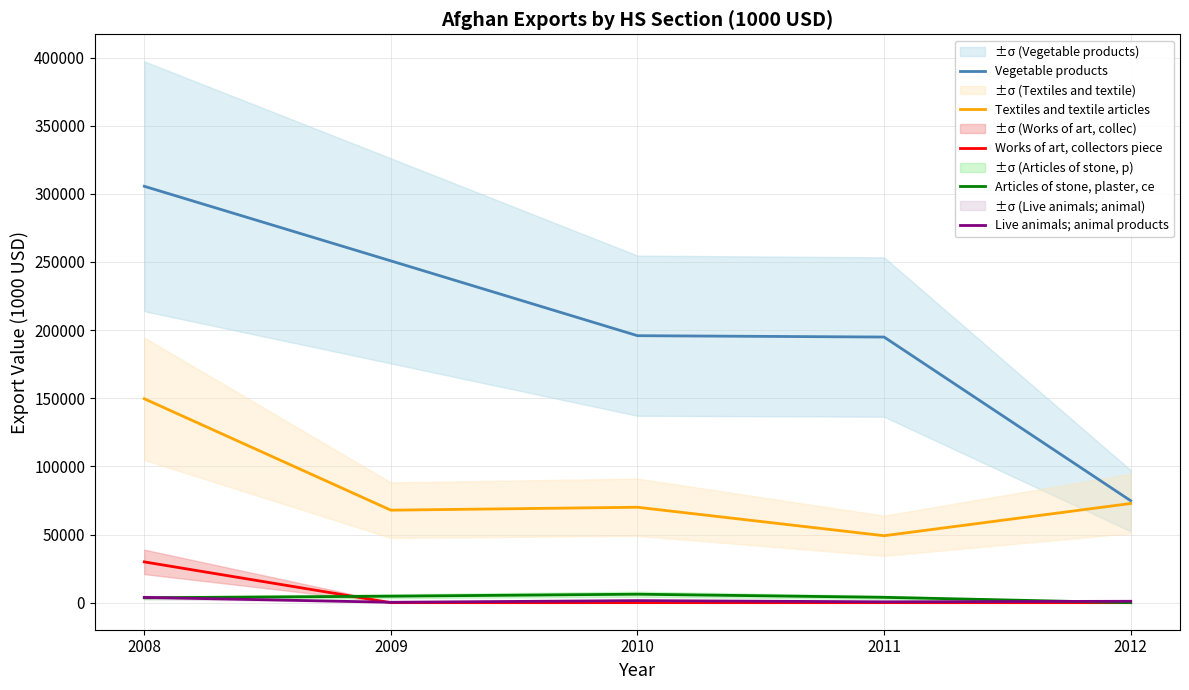

What is the average value of the Vegetable products series?

204392.0